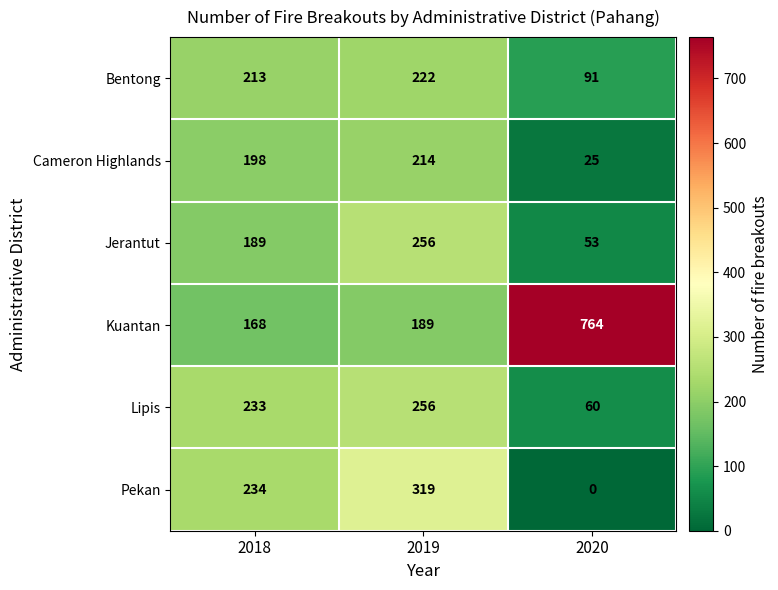

Which label corresponds to the smallest value in the chart?

2020